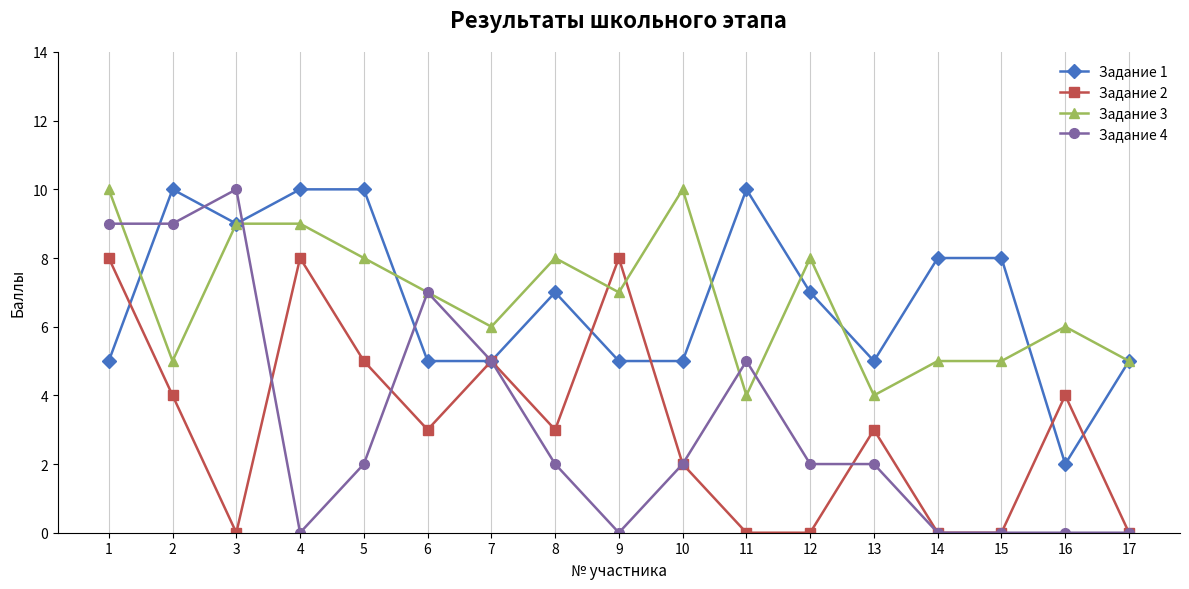

Where is the first local maximum for Задание 2?

4